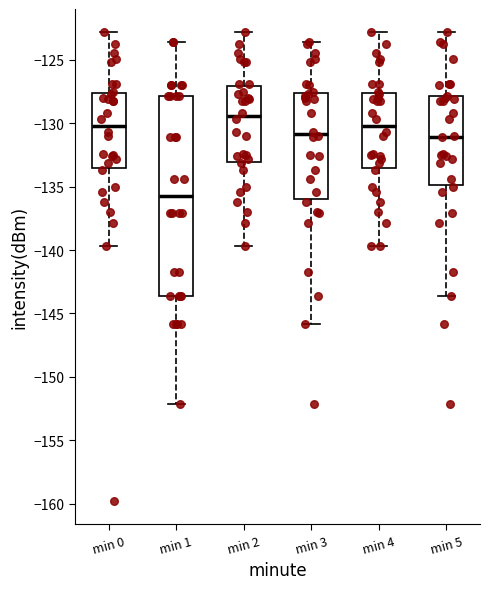

Reading left to right, transcribe this box plot: for each box, give where its median line is, the range the box spans, and where its two whiskers end, as read against the y-axis. The values are not printed on the chart, so give them approximately, as read against the axis.

min 0: median -130.0, box -133.5 to -127.5, whiskers -139.5 to -123.0
min 1: median -135.5, box -143.5 to -128.0, whiskers -152.0 to -123.5
min 2: median -129.5, box -133.0 to -127.0, whiskers -139.5 to -123.0
min 3: median -131.0, box -136.0 to -127.5, whiskers -146.0 to -123.5
min 4: median -130.0, box -133.5 to -127.5, whiskers -139.5 to -123.0
min 5: median -131.0, box -135.0 to -128.0, whiskers -143.5 to -123.0